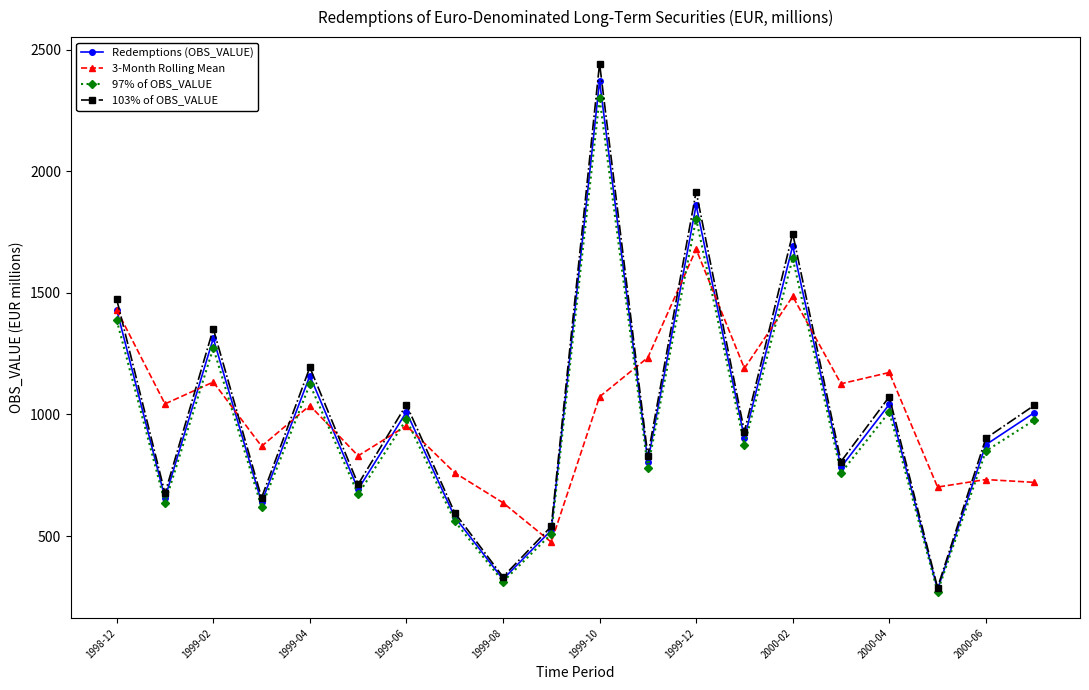

True or false: 3-Month Rolling Mean has more than 1 interior local peaks.

True